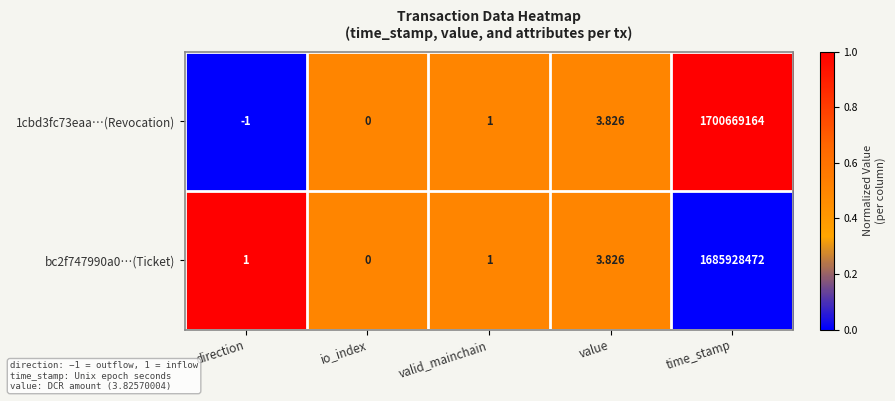

Which label corresponds to the smallest value in the chart?

direction